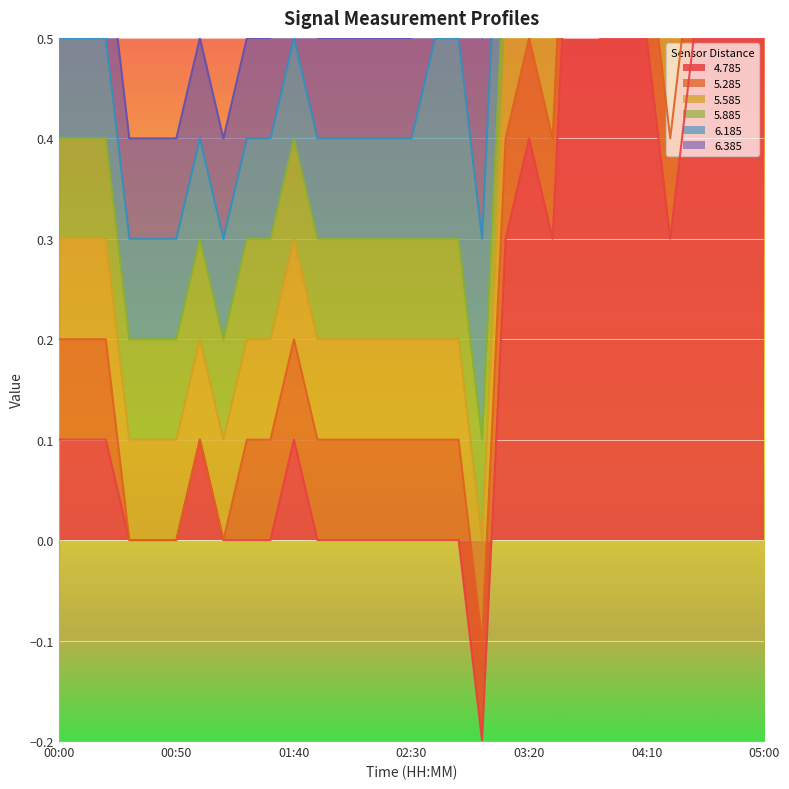

What is the difference between the second highest and second lowest values in the 5.285 series?

0.1